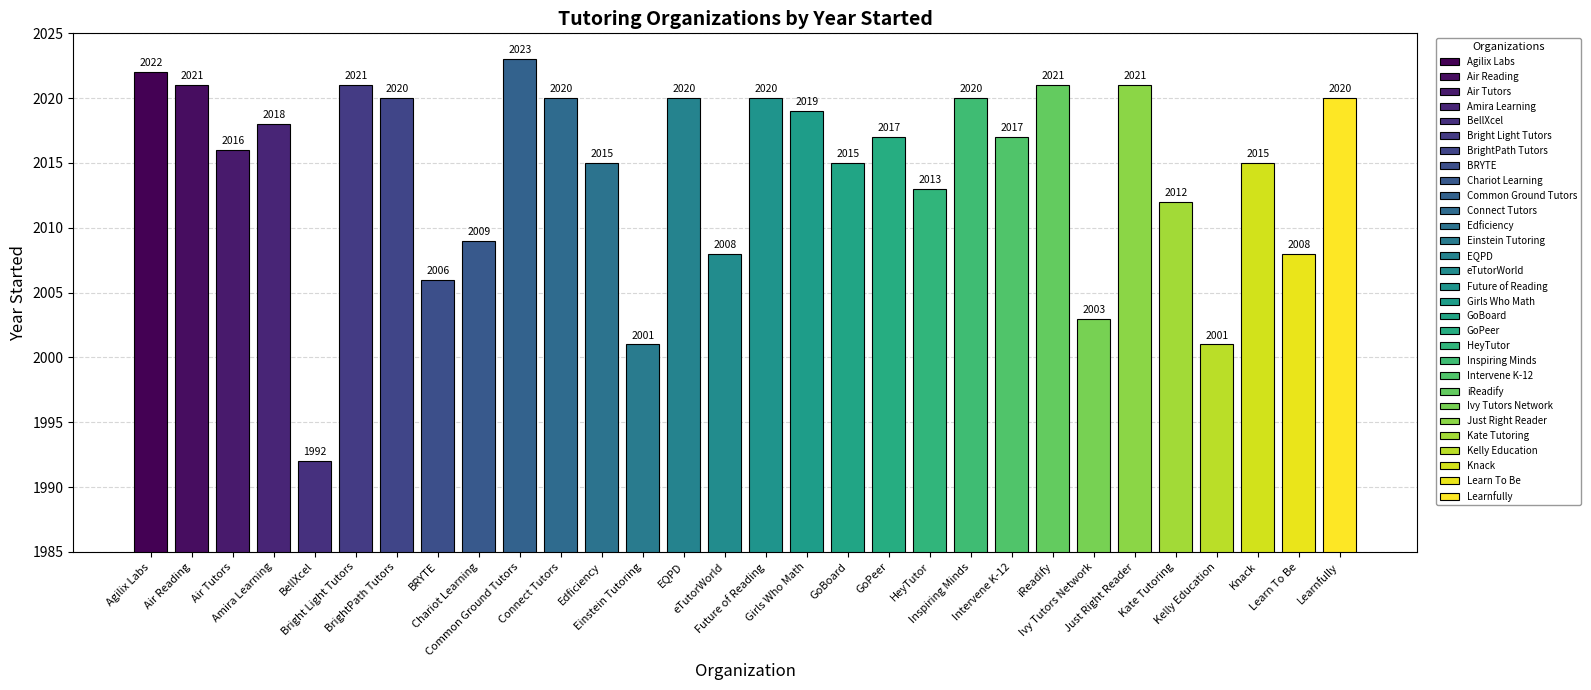

What is the value of the 25th bar from the left?

2021